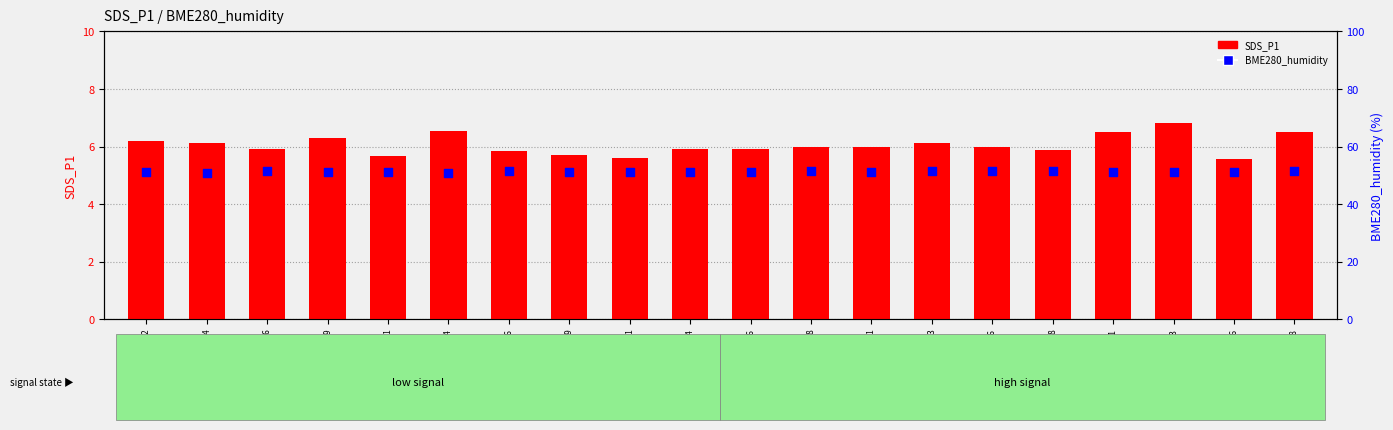

What is the total value across all series at 2024/03/01 00:11?

56.7